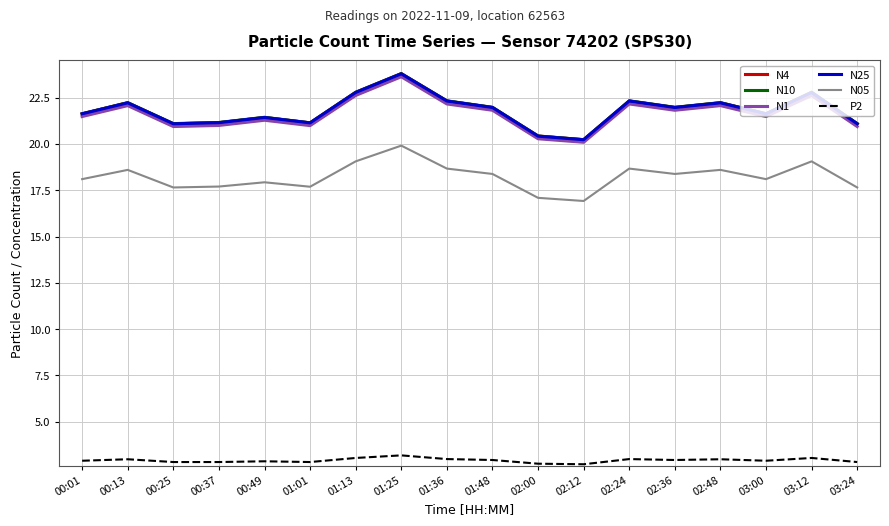

True or false: N4 has a value of 20.2 at 02:12.

True